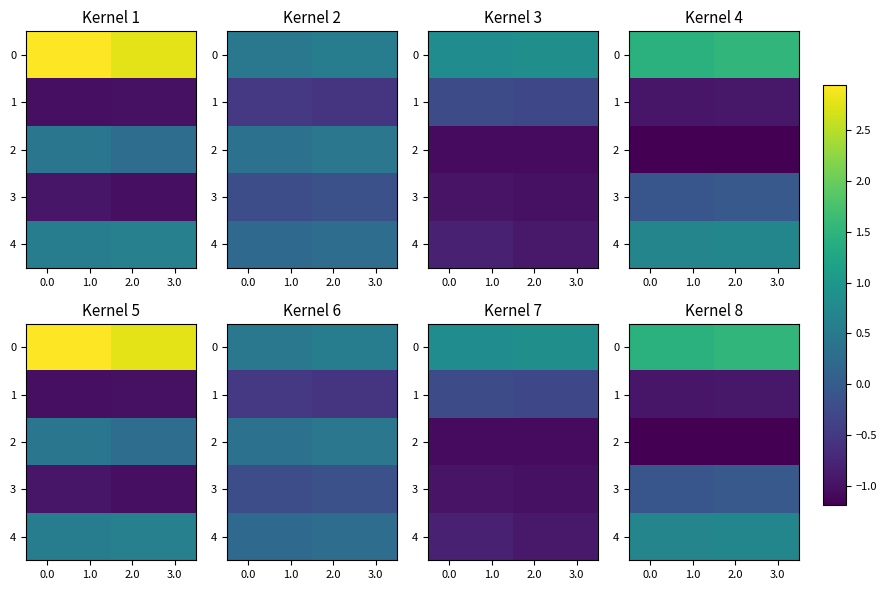

At which category is the sum across all series the highest?

2.0